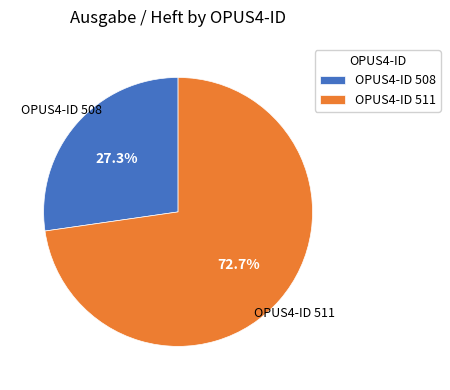

Rank the categories by value from lowest to highest.

OPUS4-ID 508, OPUS4-ID 511